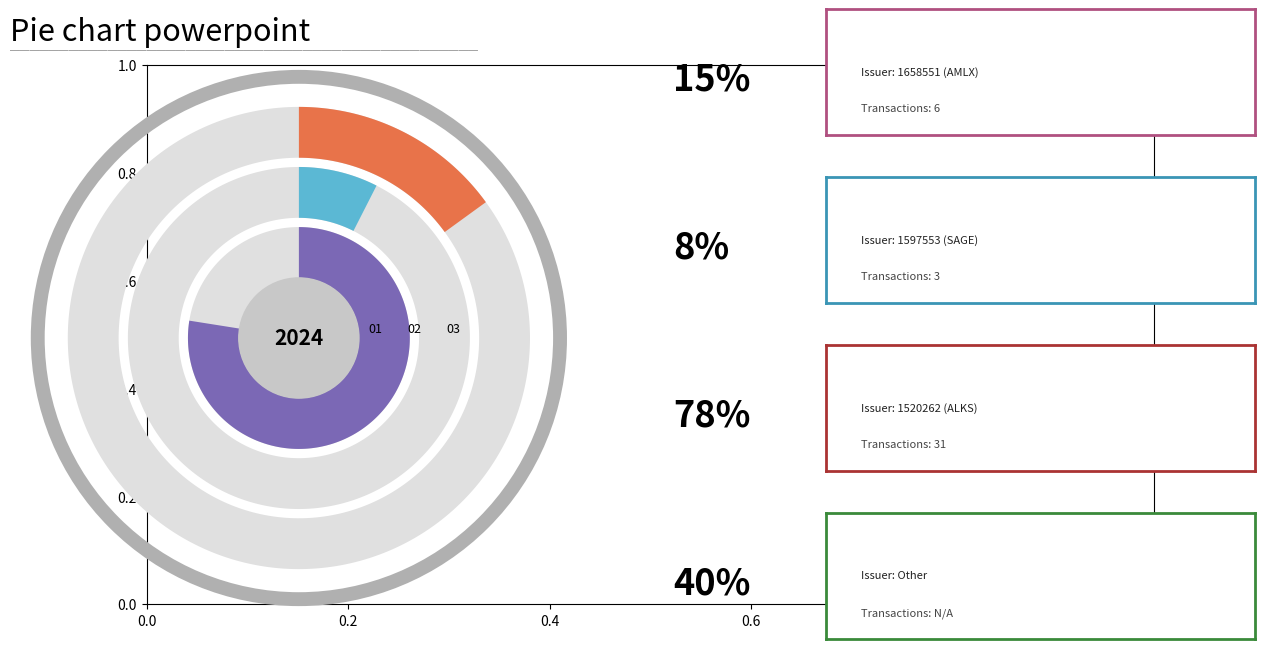

Is there any slice that represents more than half of the pie?

Yes